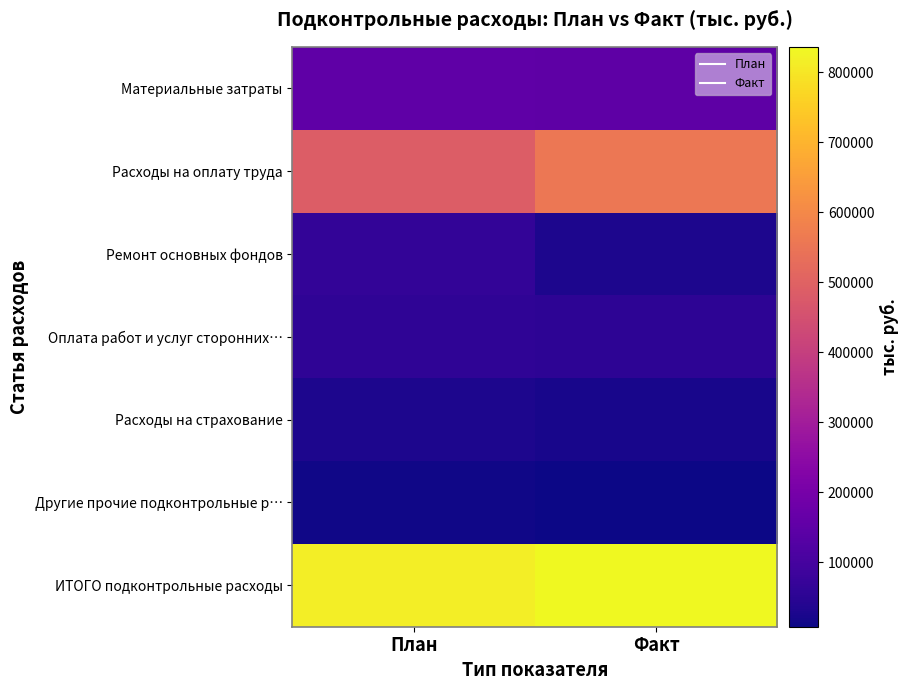

Reading left to right, extract all data points from this chart.

Материальные затраты: План=153016.5	Факт=149271.4
Расходы на оплату труда: План=486229.6	Факт=556092.6
Ремонт основных фондов: План=65610.8	Факт=28777.3
Оплата работ и услуг сторонних…: План=57577.7	Факт=54106.6
Расходы на страхование: План=27815.4	Факт=22518.3
Другие прочие подконтрольные р…: План=12723.1	Факт=8175.2
ИТОГО подконтрольные расходы: План=813856.2	Факт=836287.2